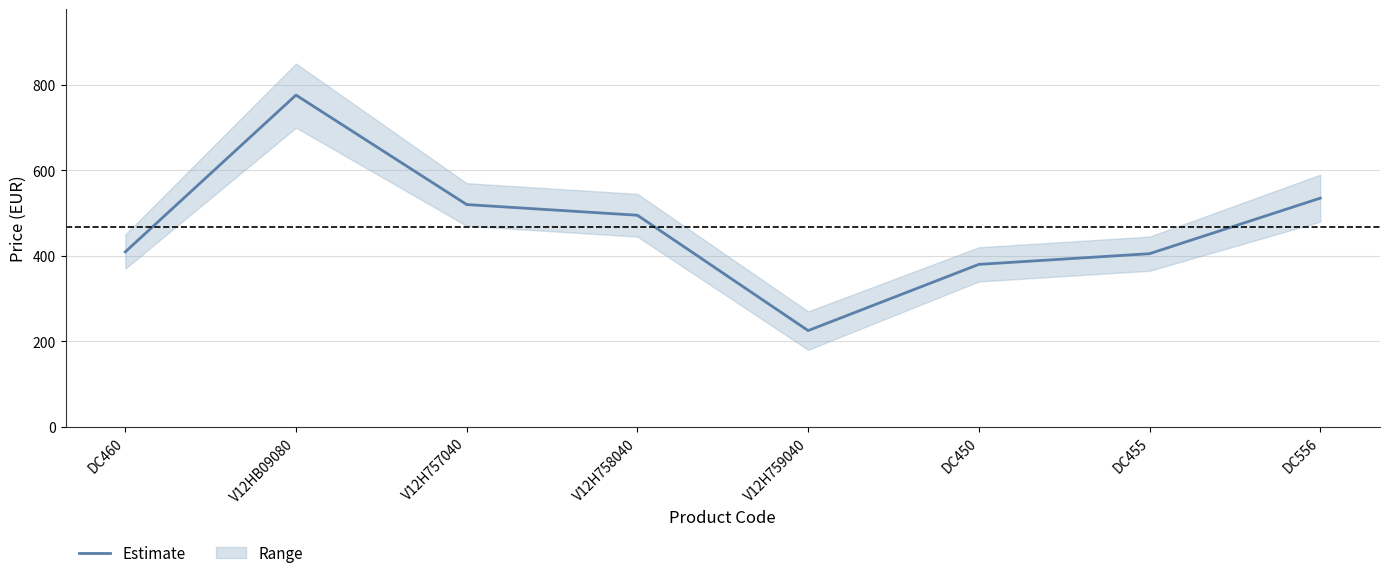

What is the change in value from V12H758040 to DC556?

+40.0